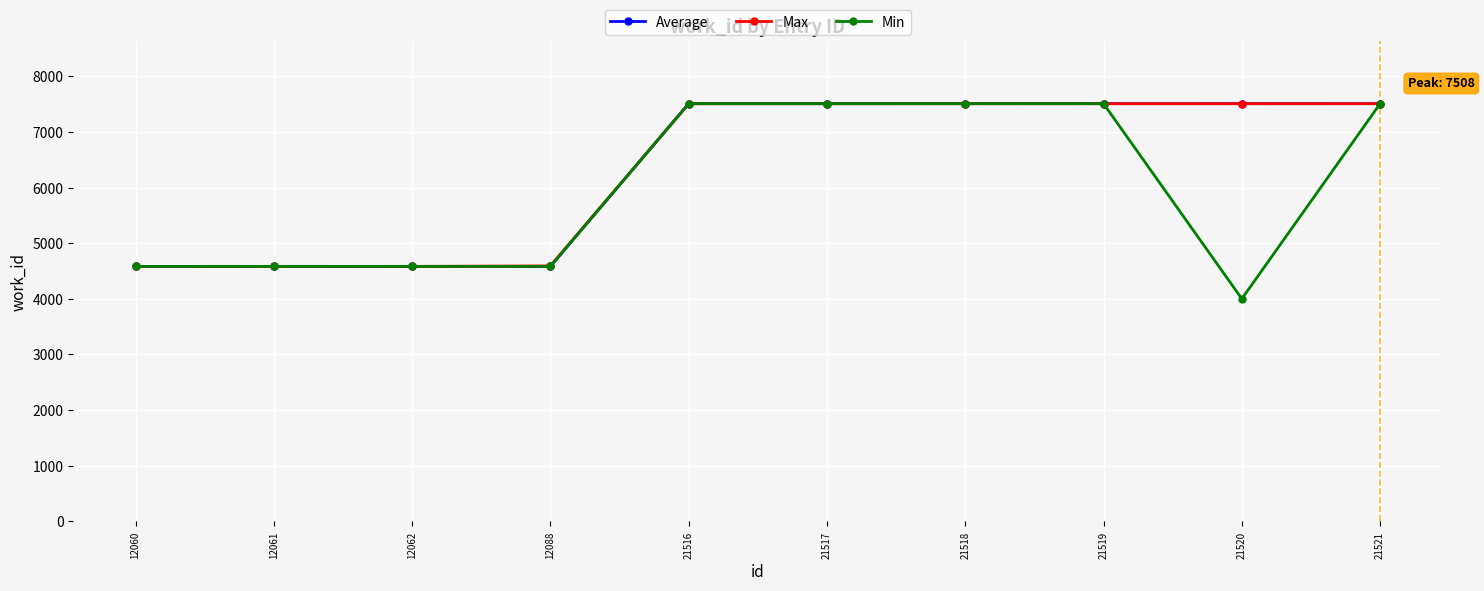

Which series has the largest range (max minus min)?

Min